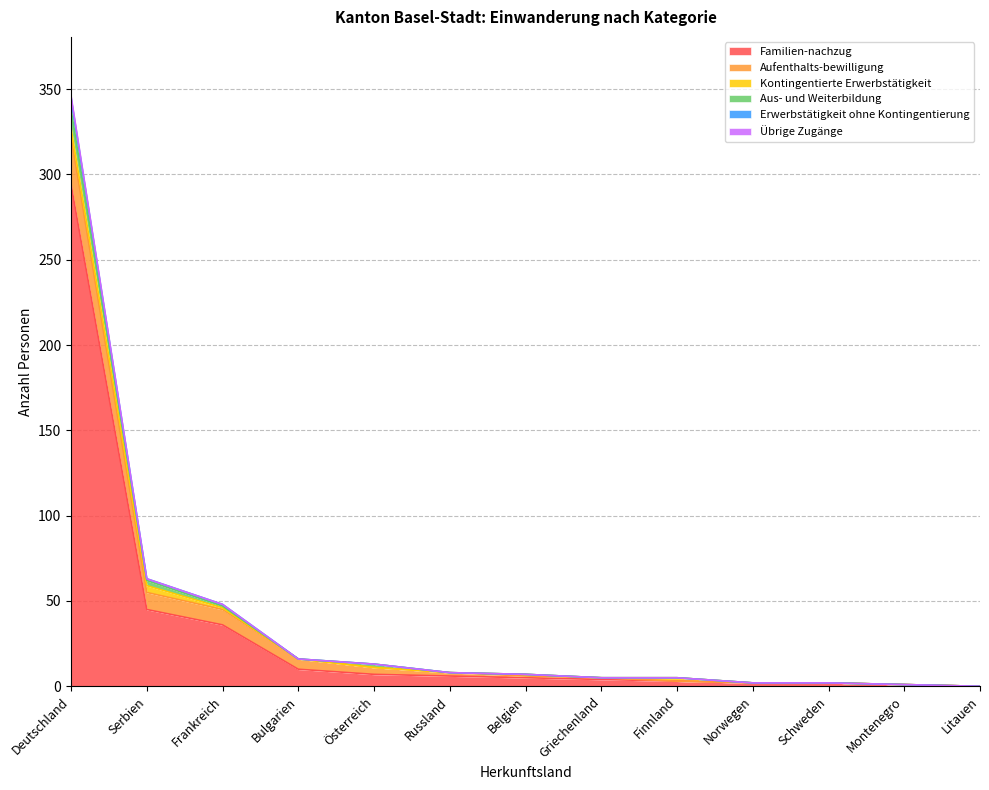

True or false: Aus- und Weiterbildung has a value of 0 at Litauen.

True